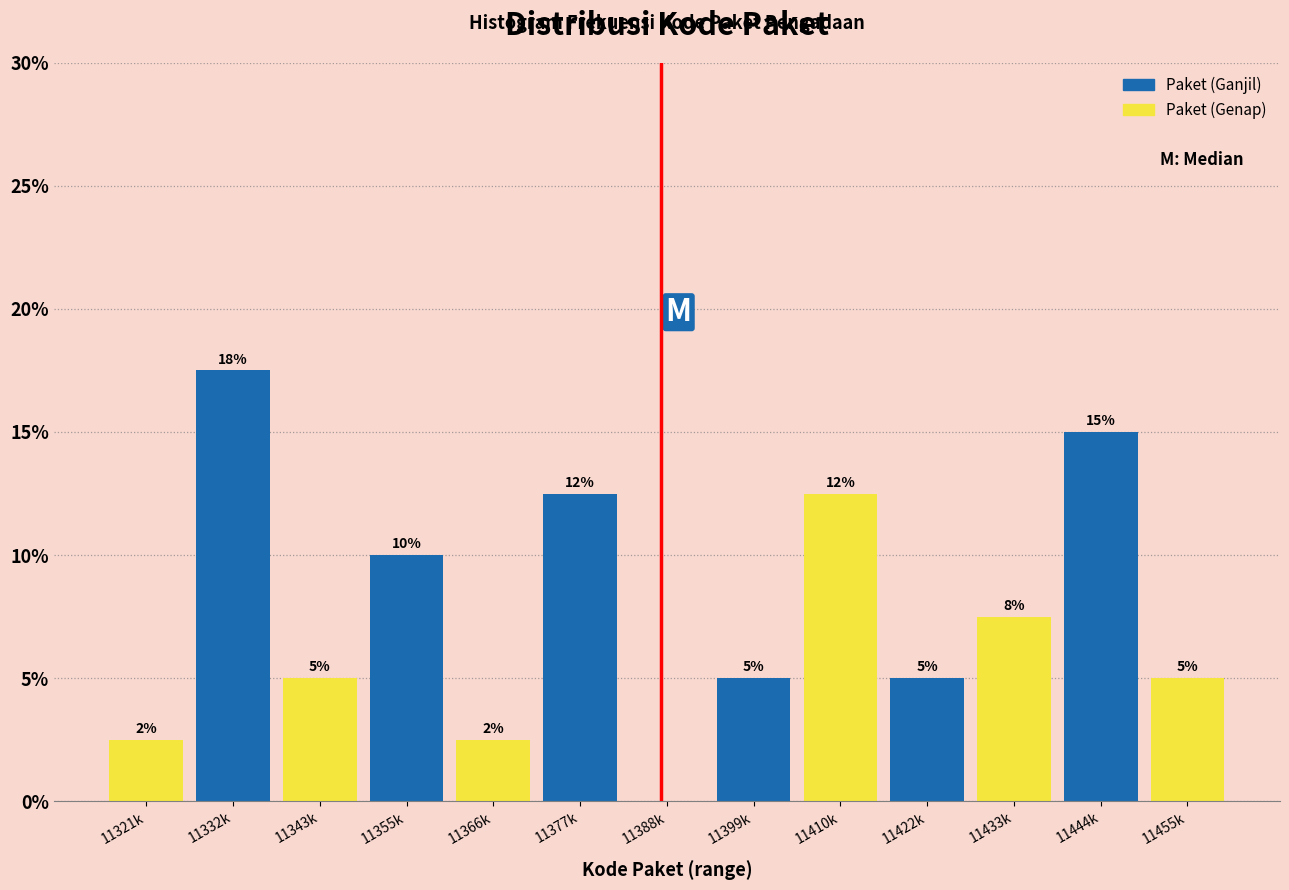

Read the value at 11366k.

2.5